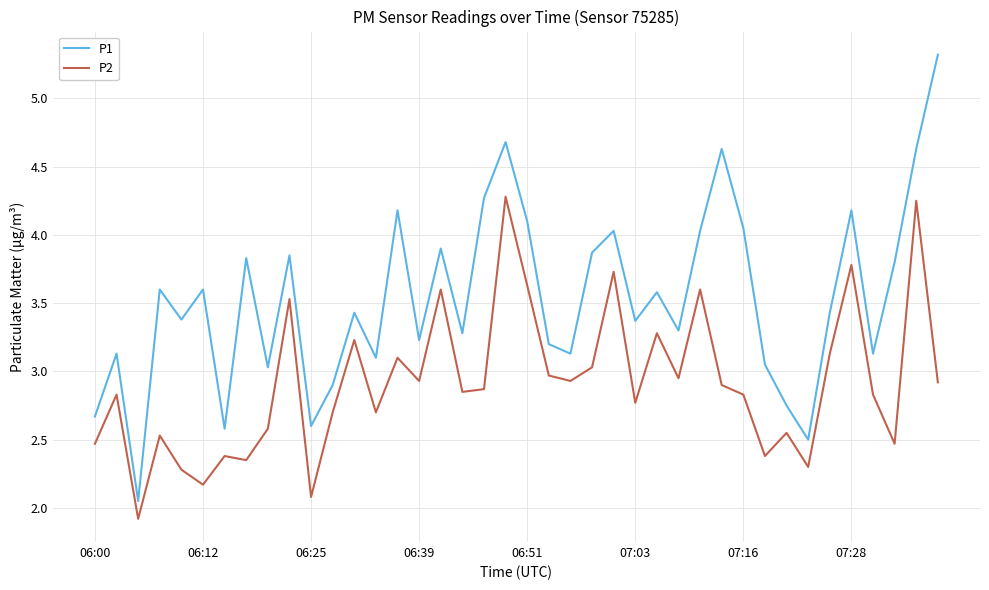

True or false: P1 and P2 cross at least once.

False